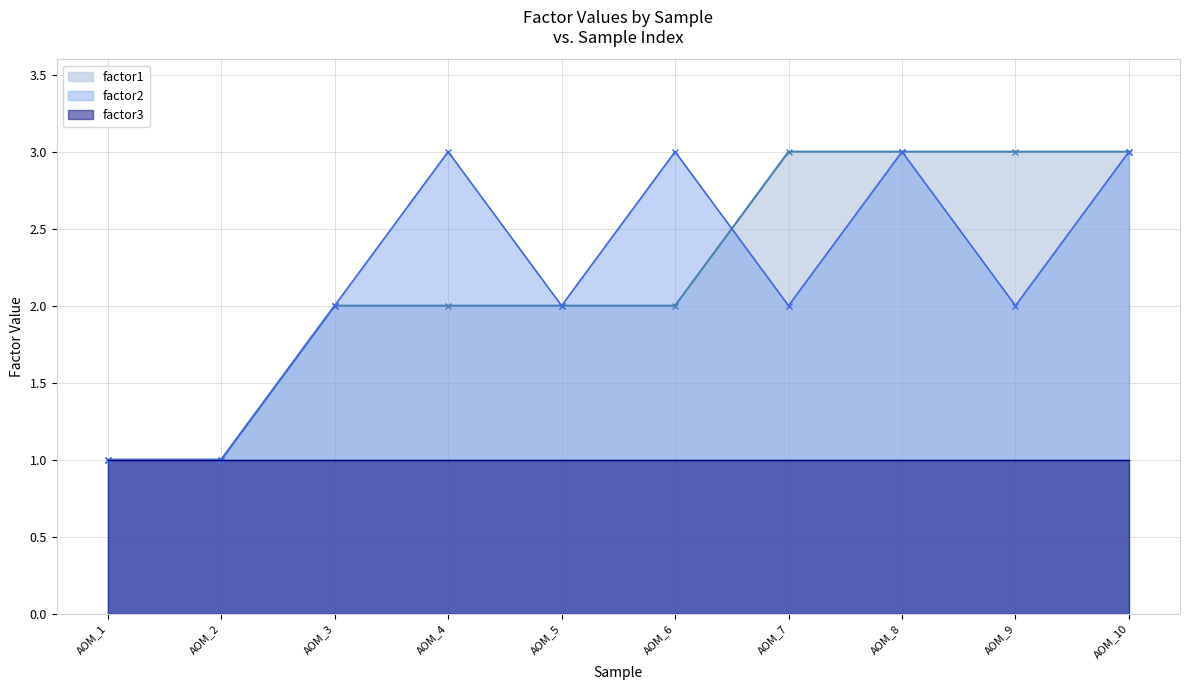

Which series ends up on top after the final intersection of factor1 and factor2?

factor1